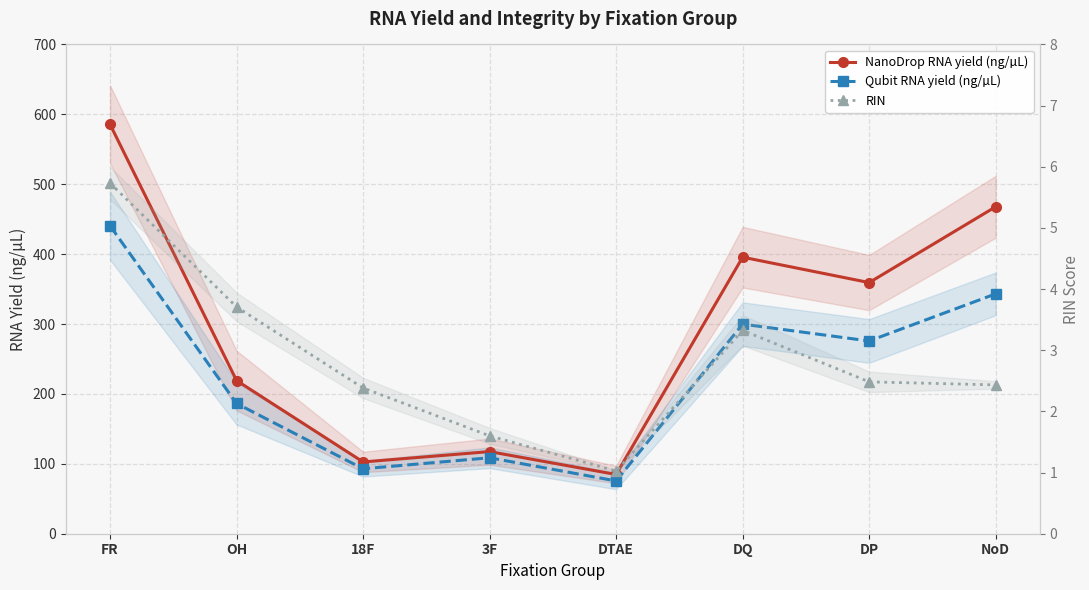

At which category does the chart reach its peak across all series?

FR